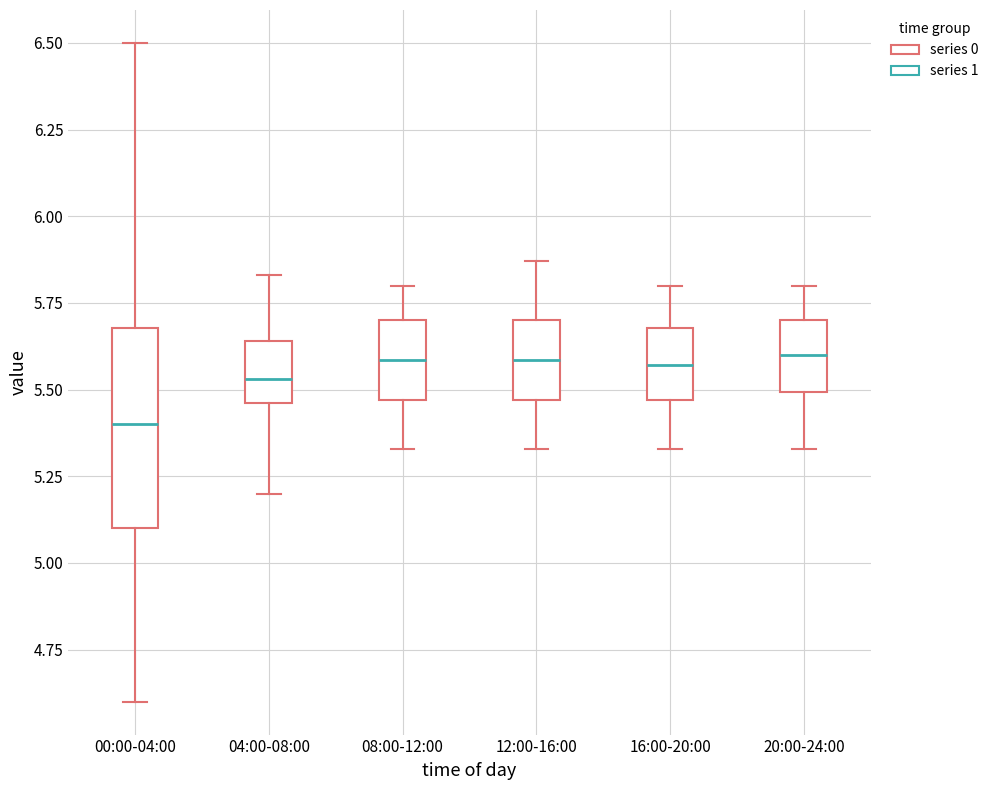

Which box is the tallest, from its lower edge to its upper edge?

00:00-04:00